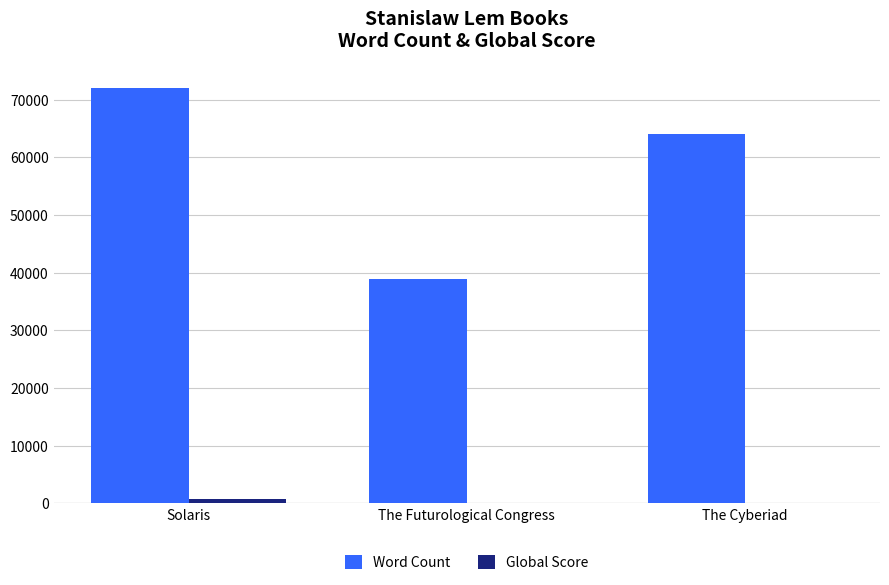

How many series are shown in this chart?

2